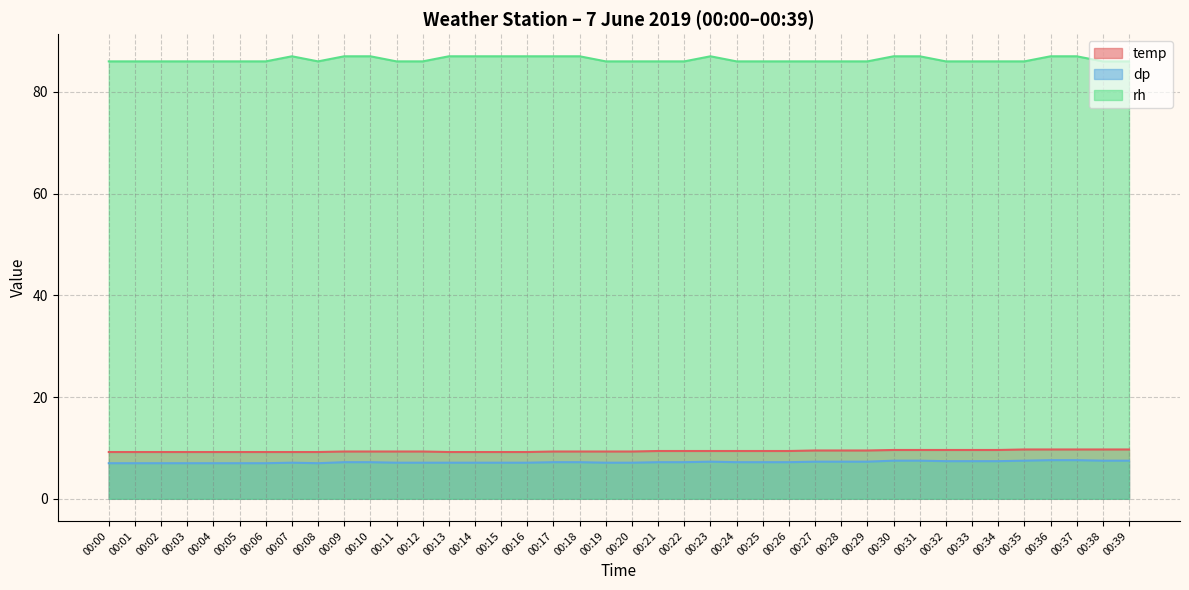

True or false: temp and rh intersect in this chart.

False